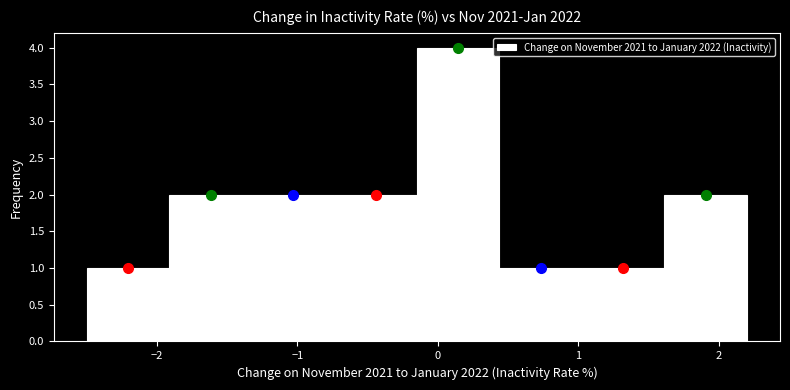

How tall is the bar that spans 0.4 to 1.0 on the x-axis? Neither the bar edges nor the heights are printed on the chart, so give them approximately, as read against the axes.

1